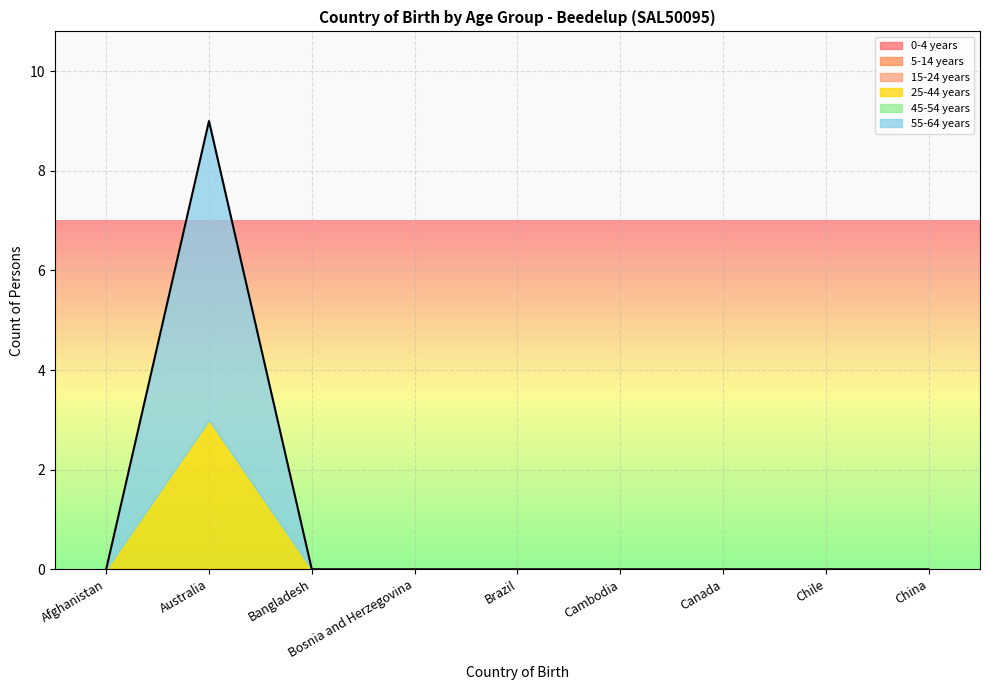

At how many categories does at least one series exceed 4?

1